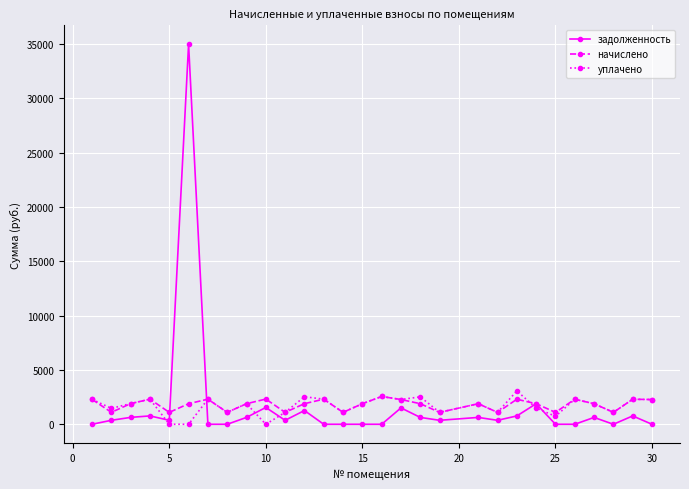

What is the greatest value displayed?

34951.1